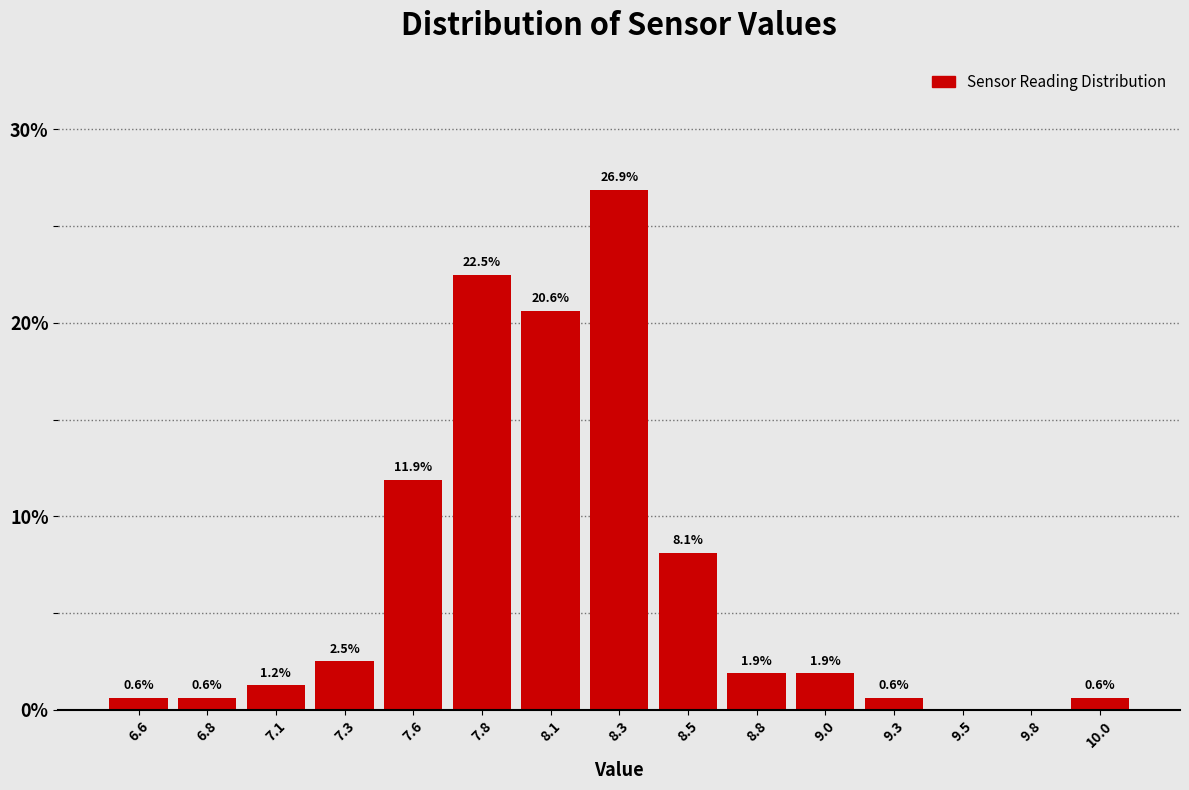

Between 8.5 and 8.3, which is larger?

8.3